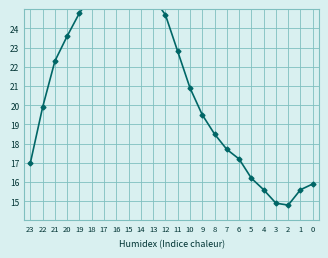

What is the sum of all values?

498.2